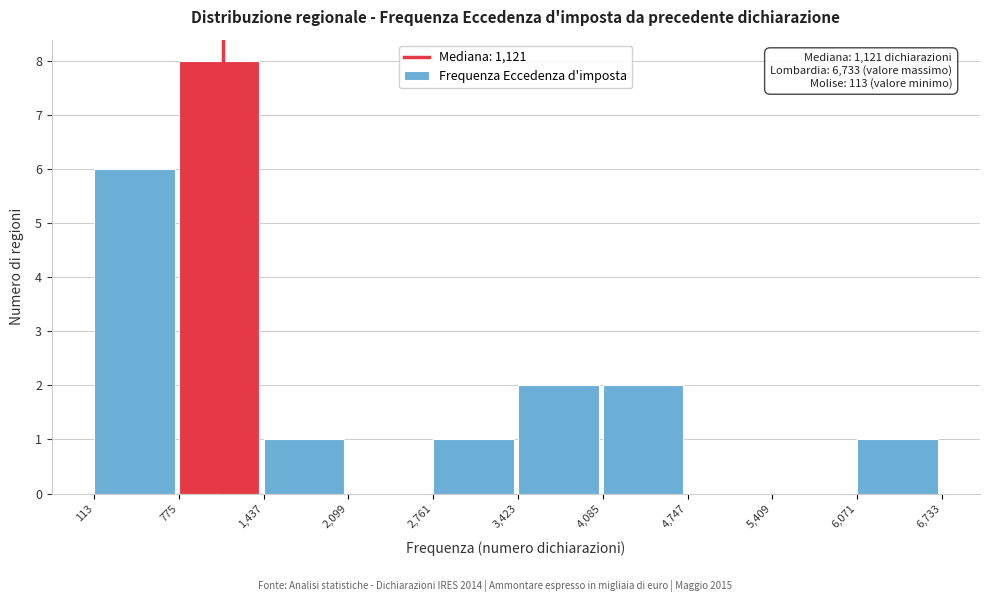

Which range on the x-axis has the tallest bar?

775 to 1,437